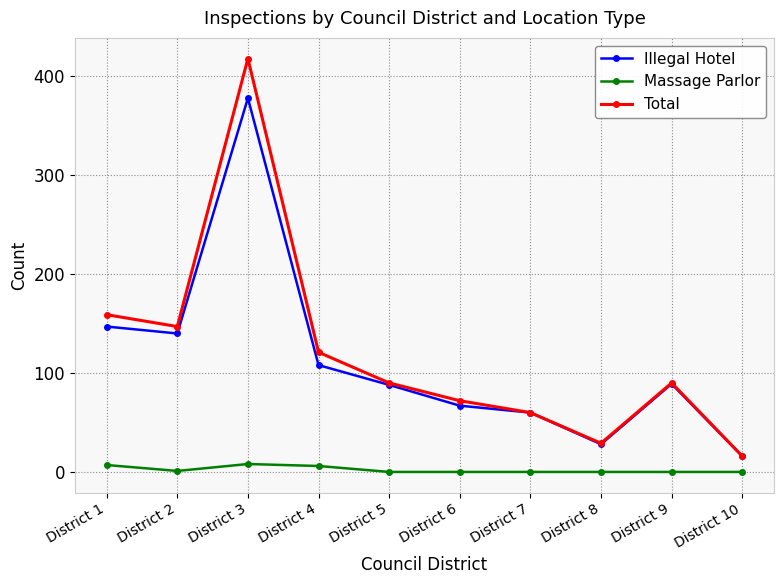

True or false: Massage Parlor and Illegal Hotel intersect in this chart.

False